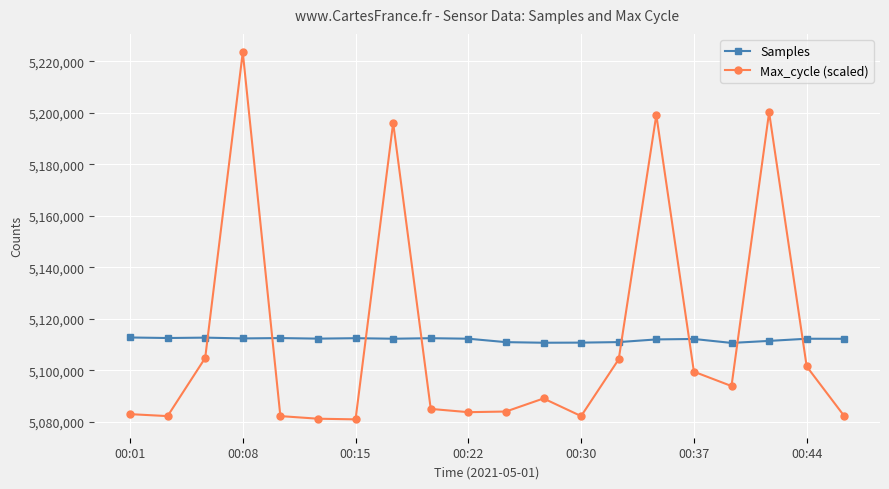

Which series has the widest spread of values?

Max_cycle (scaled)